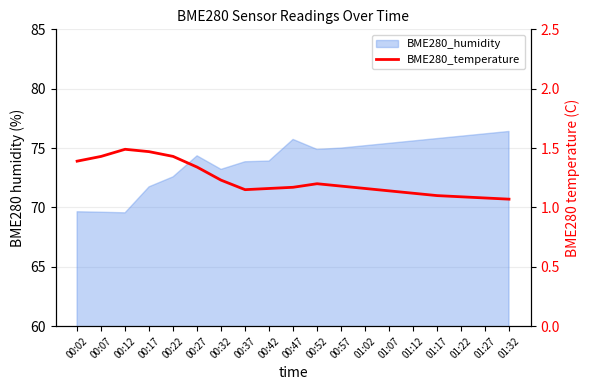

What is the difference between the maximum and minimum values?

0.4